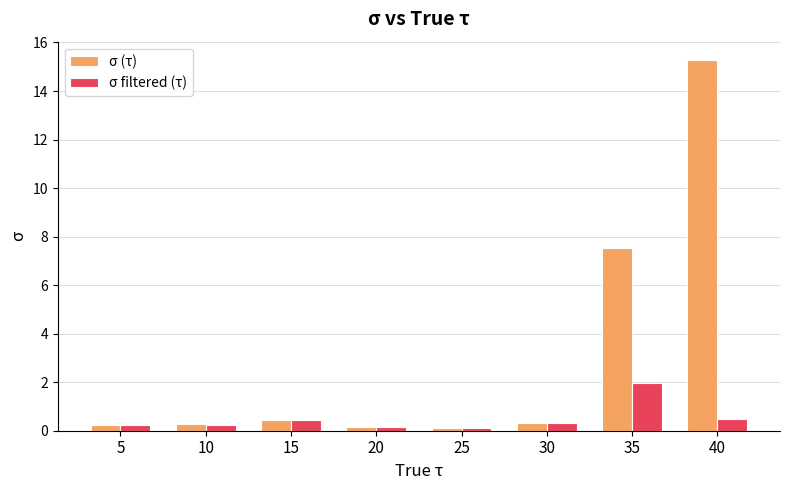

What is the value of the σ filtered (τ) bar at the 5th from the left?

0.1